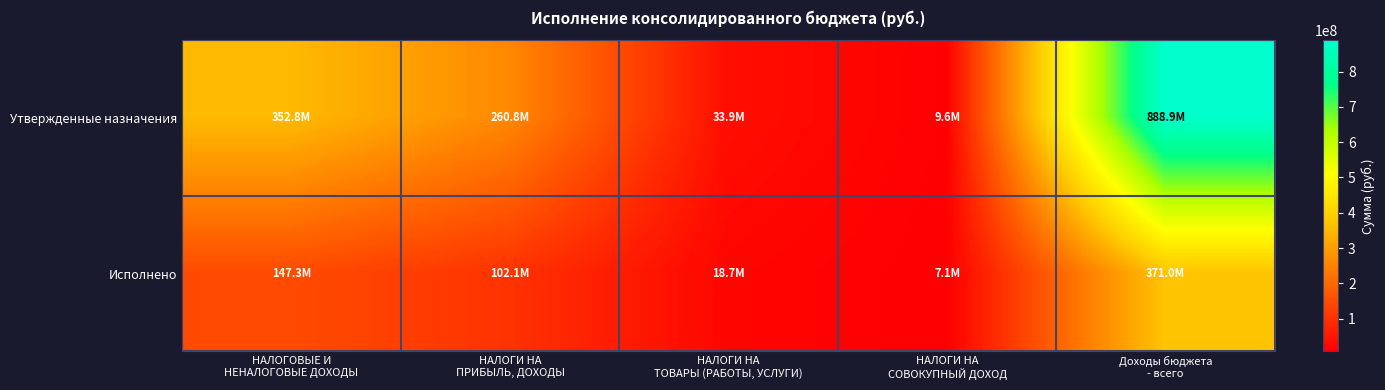

Reading left to right, extract all data points from this chart.

Утвержденные назначения: НАЛОГОВЫЕ И
НЕНАЛОГОВЫЕ ДОХОДЫ=352771815.3	НАЛОГИ НА
ПРИБЫЛЬ, ДОХОДЫ=260769043.0	НАЛОГИ НА
ТОВАРЫ (РАБОТЫ, УСЛУГИ)=33949089.0	НАЛОГИ НА
СОВОКУПНЫЙ ДОХОД=9577970.9	Доходы бюджета
- всего=888910814.1
Исполнено: НАЛОГОВЫЕ И
НЕНАЛОГОВЫЕ ДОХОДЫ=147325693.3	НАЛОГИ НА
ПРИБЫЛЬ, ДОХОДЫ=102080190.0	НАЛОГИ НА
ТОВАРЫ (РАБОТЫ, УСЛУГИ)=18694492.9	НАЛОГИ НА
СОВОКУПНЫЙ ДОХОД=7117566.1	Доходы бюджета
- всего=370977835.2